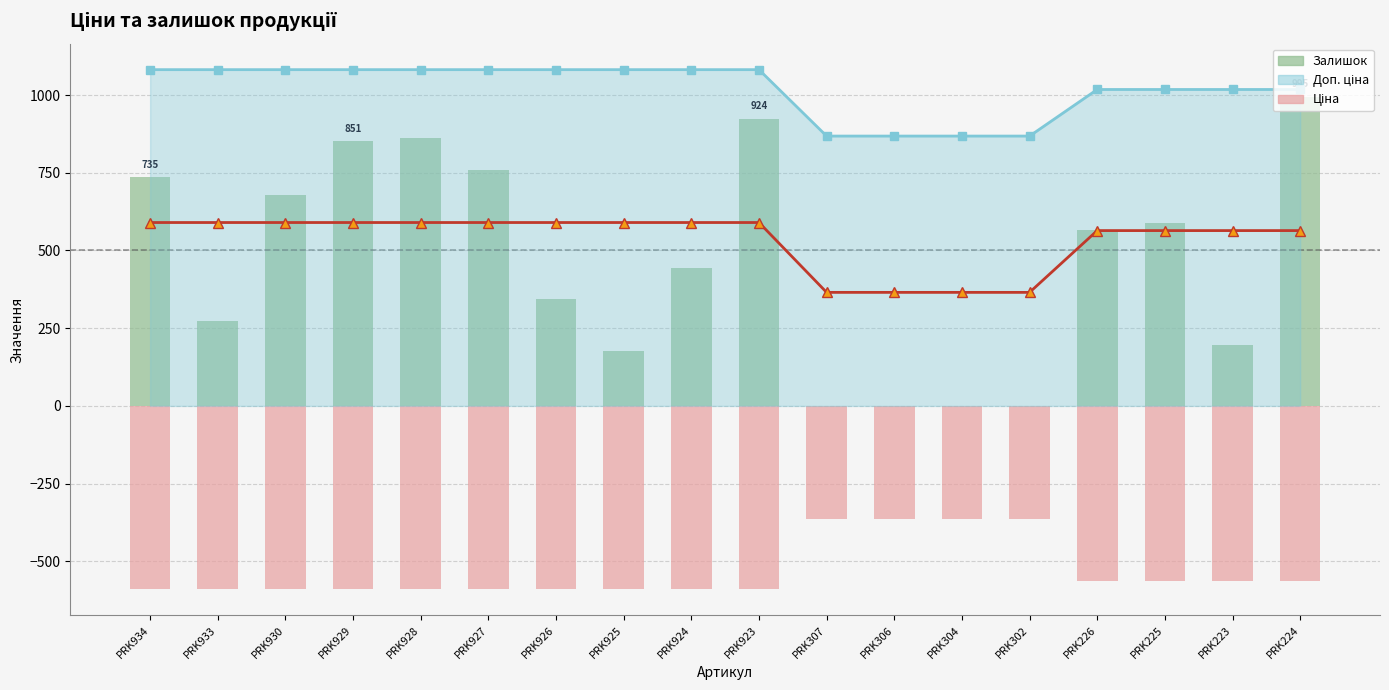

How many categories are shown in the chart?

18